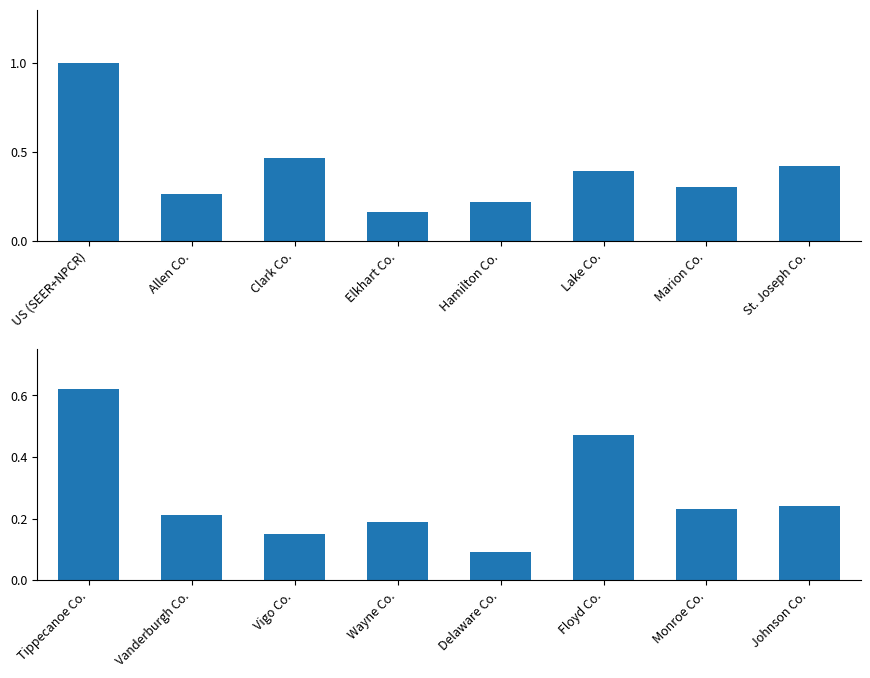

At which category is the sum across all series the highest?

US (SEER+NPCR)